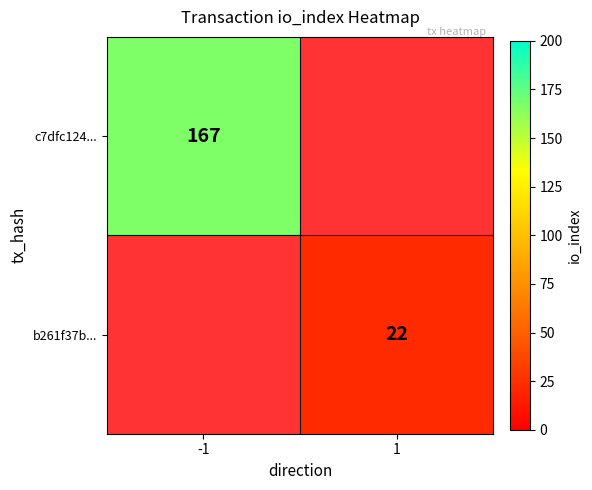

Is the value of c7dfc124... at -1 greater than the value of b261f37b... at 1?

Yes